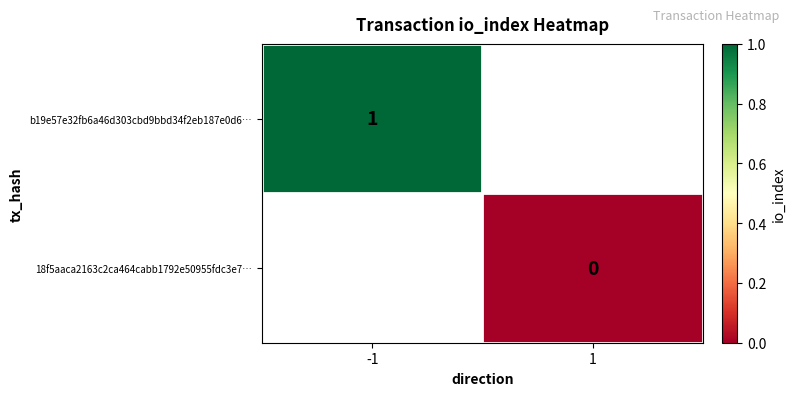

True or false: b19e57e32fb6a46d303cbd9bbd34f2eb187e0d6… has a value of 0 at -1.

False